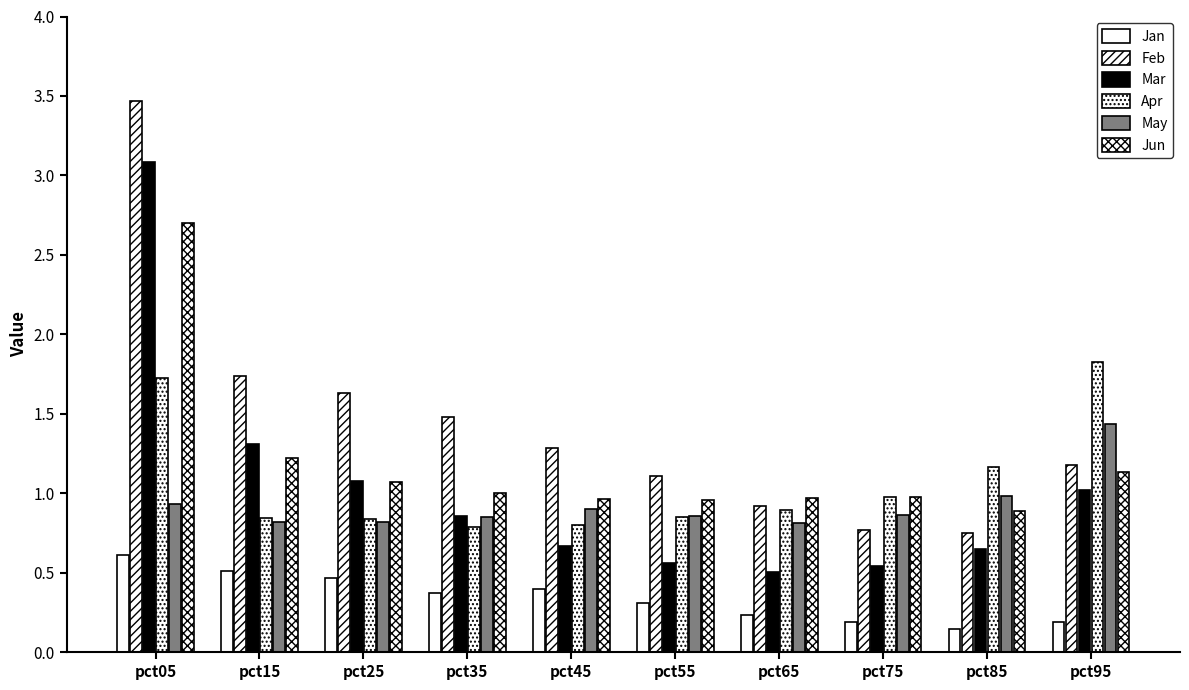

What is the greatest value displayed?

3.5